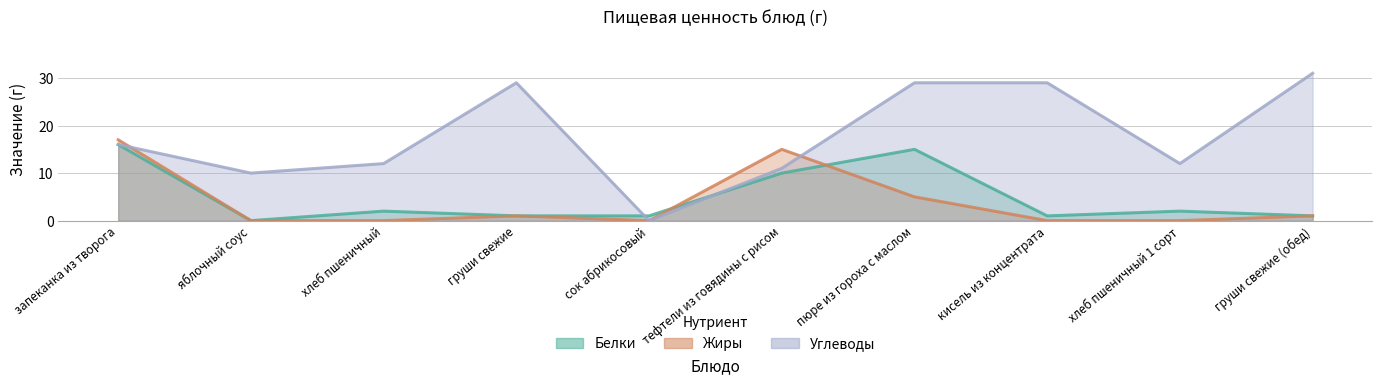

What position from the left is запеканка из творога?

1